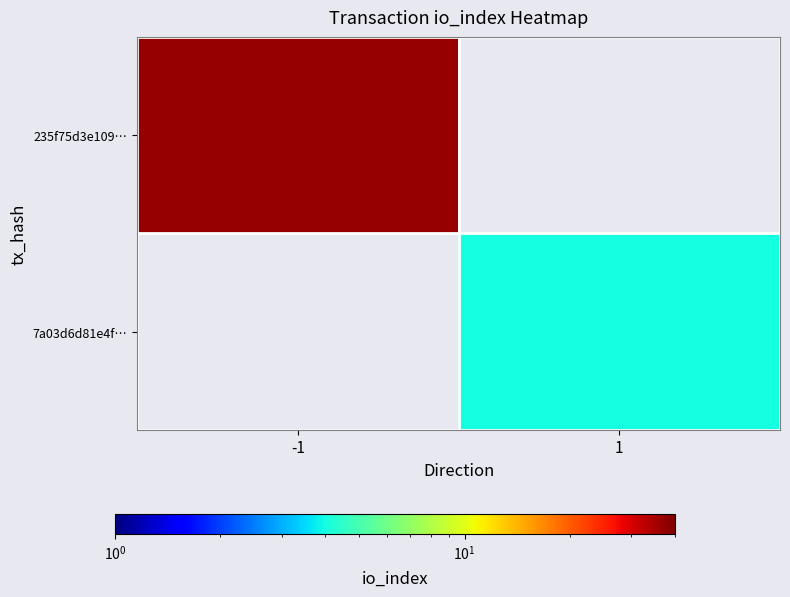

Between 1 and -1, which is larger?

-1